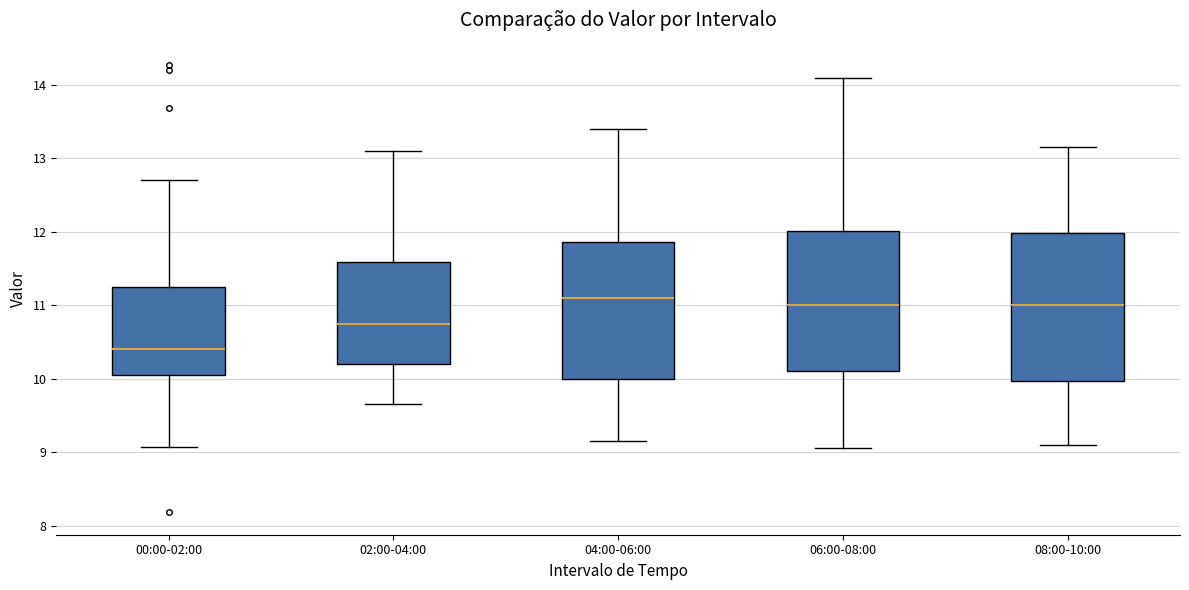

Which box's median line is the lowest?

00:00-02:00